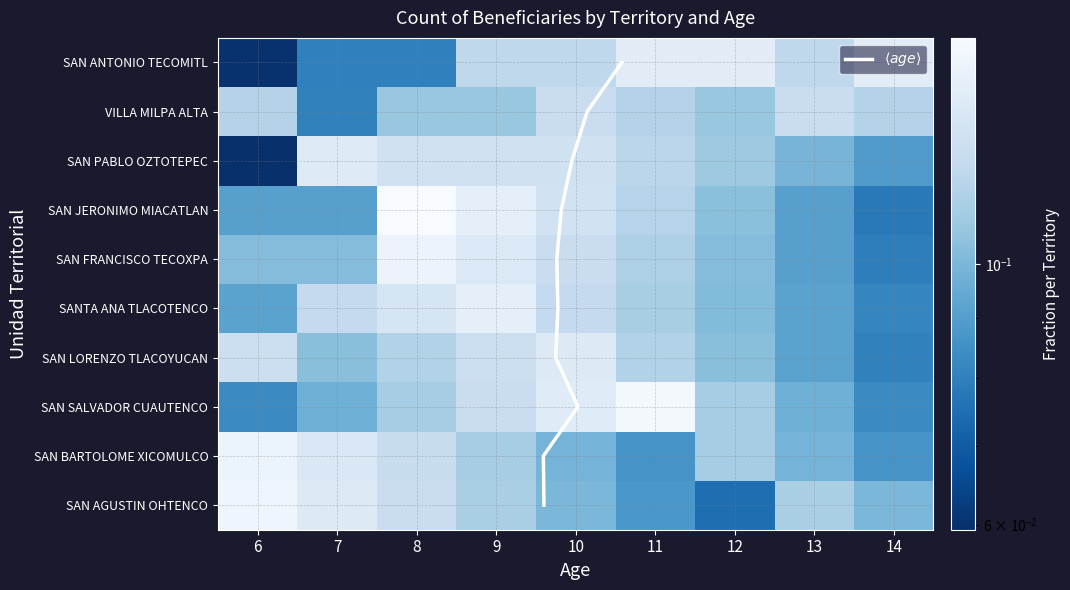

Rank the series by their maximum value, from lowest to highest.

VILLA MILPA ALTA, SAN LORENZO TLACOYUCAN, SAN PABLO OZTOTEPEC, SAN ANTONIO TECOMITL, SANTA ANA TLACOTENCO, SAN FRANCISCO TECOXPA, SAN BARTOLOME XICOMULCO, SAN AGUSTIN OHTENCO, SAN SALVADOR CUAUTENCO, SAN JERONIMO MIACATLAN